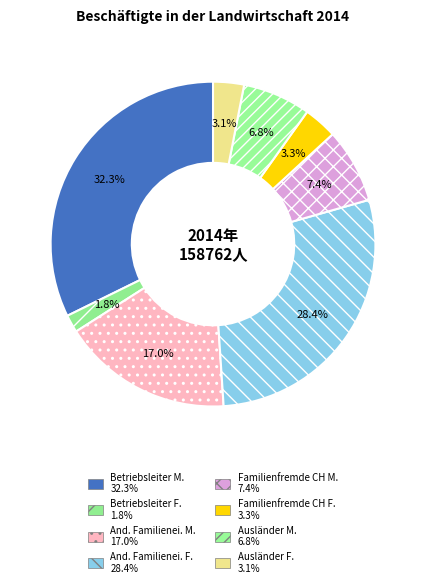

How many segments does this pie chart have?

8